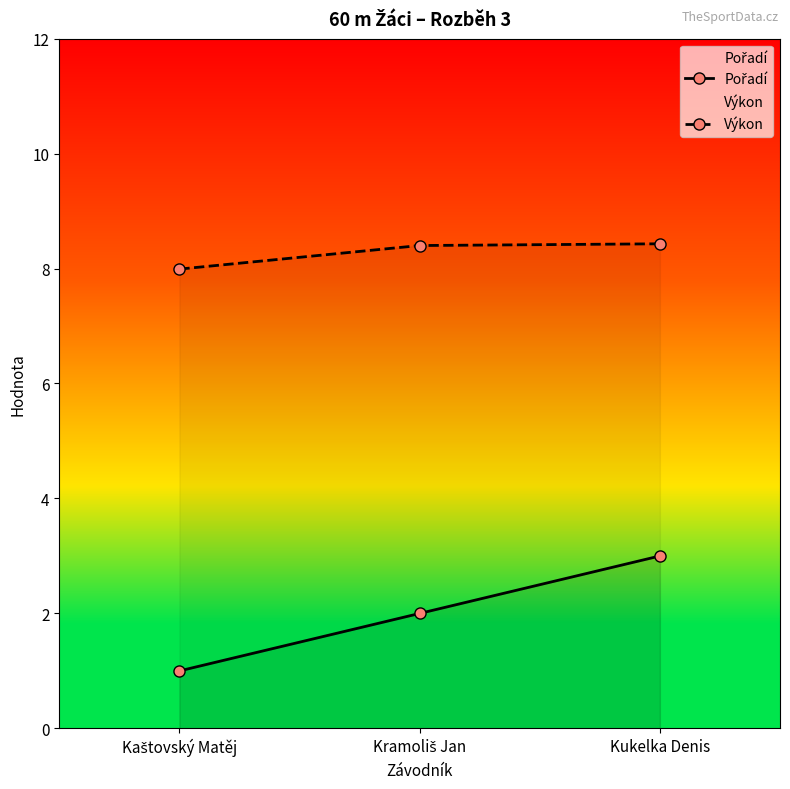

At Kukelka Denis, list the series in order from smallest to largest.

Pořadí, Výkon